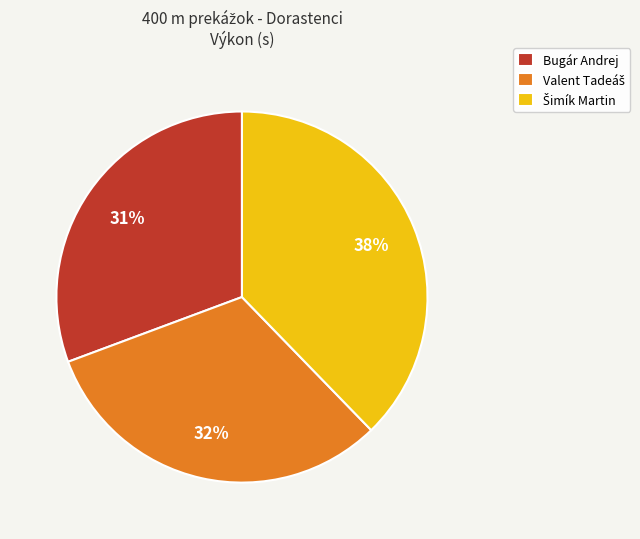

Does Bugár Andrej account for over 50% of the chart?

No